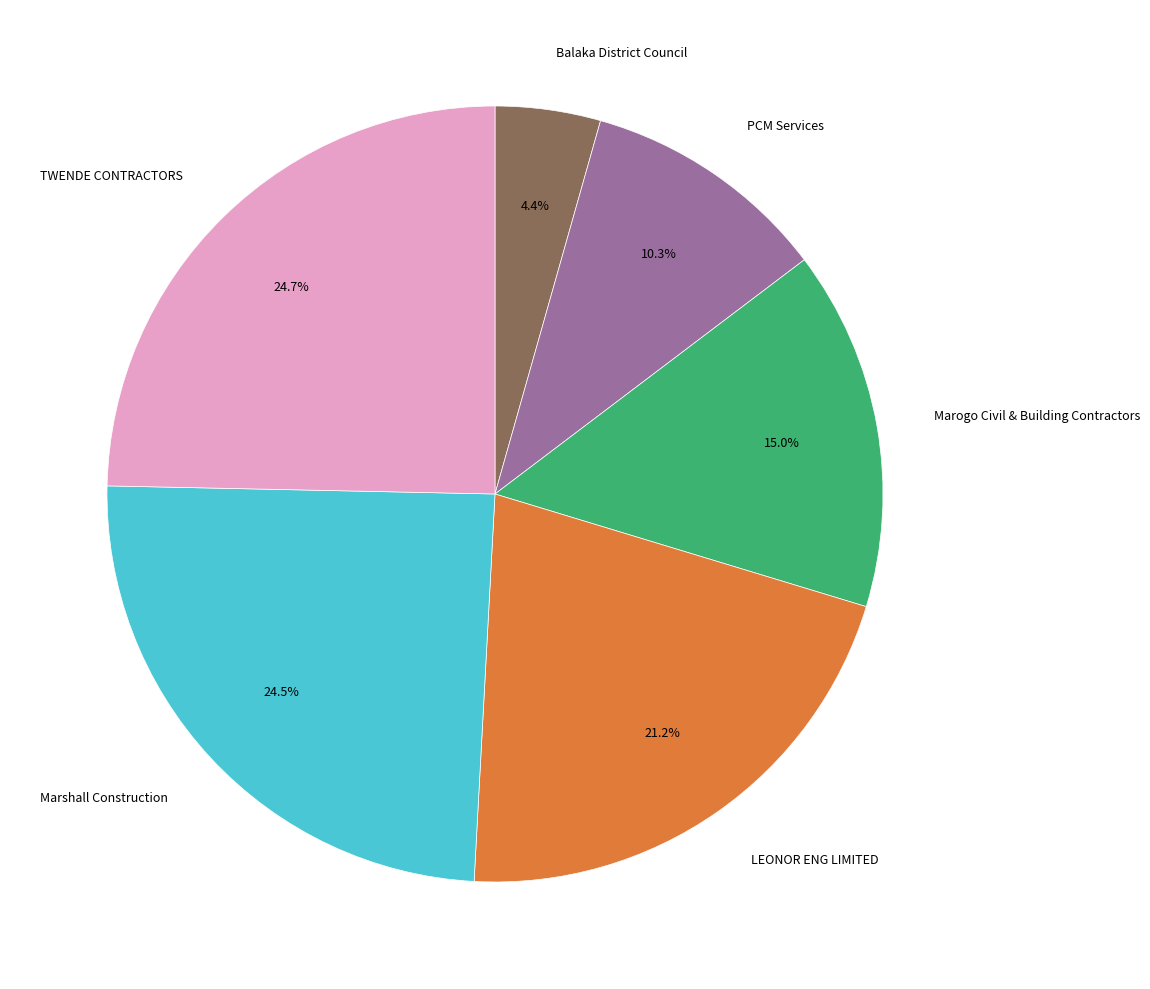

The Balaka District Council slice represents 4% of the pie. True or false?

True